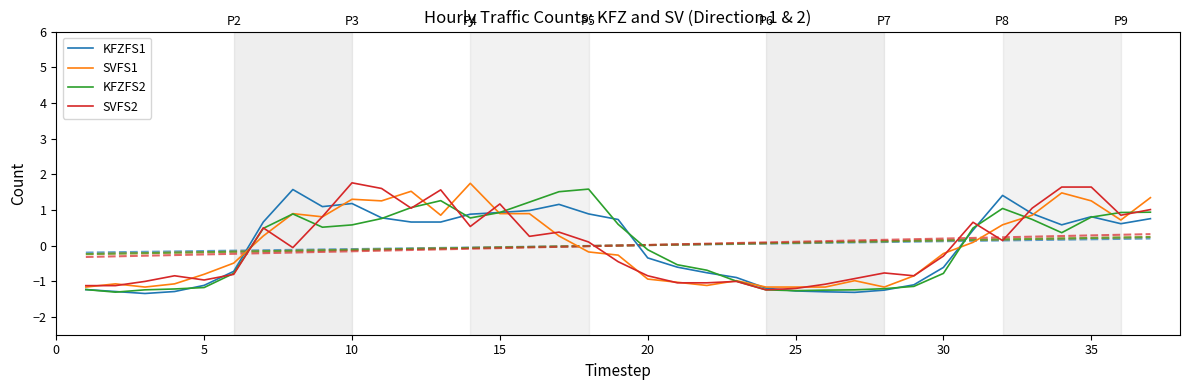

What is the smallest value displayed?

-1.3